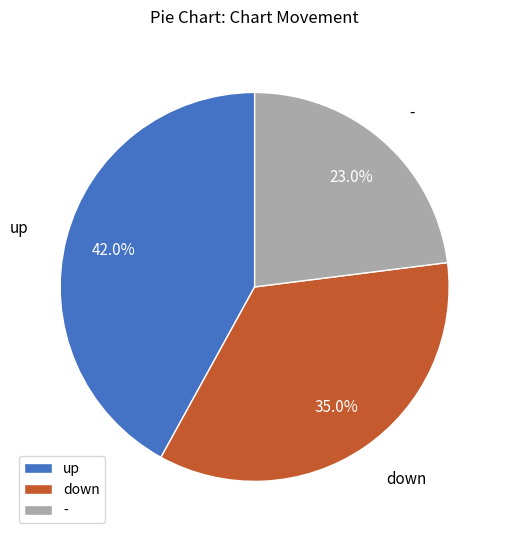

To the nearest percent, what portion does down represent?

35%